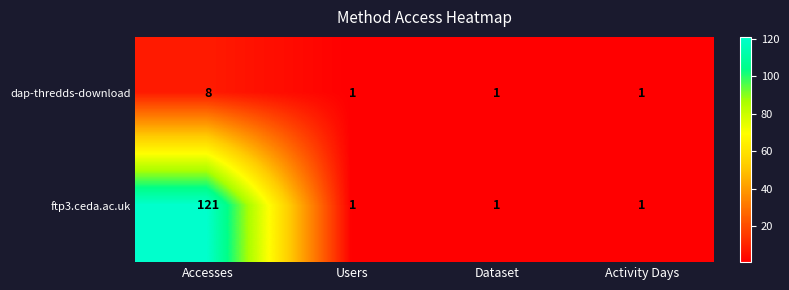

How many ftp3.ceda.ac.uk values are between 1 and 121?

4